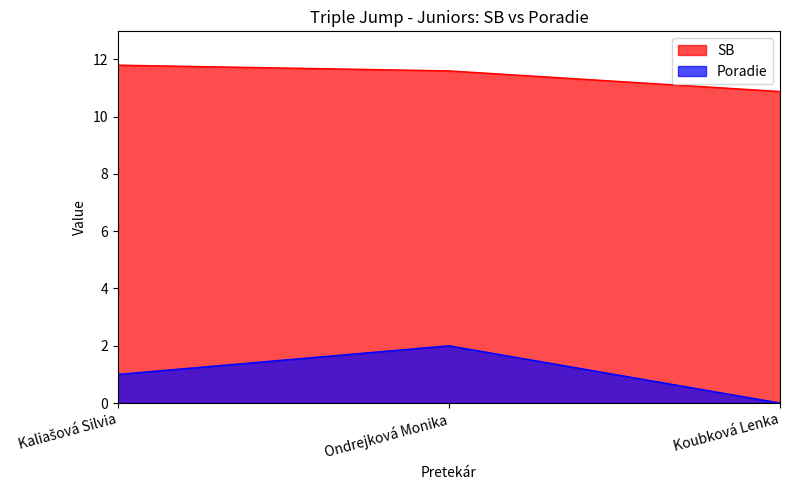

At which label is Poradie closest to 1?

Kaliašová Silvia